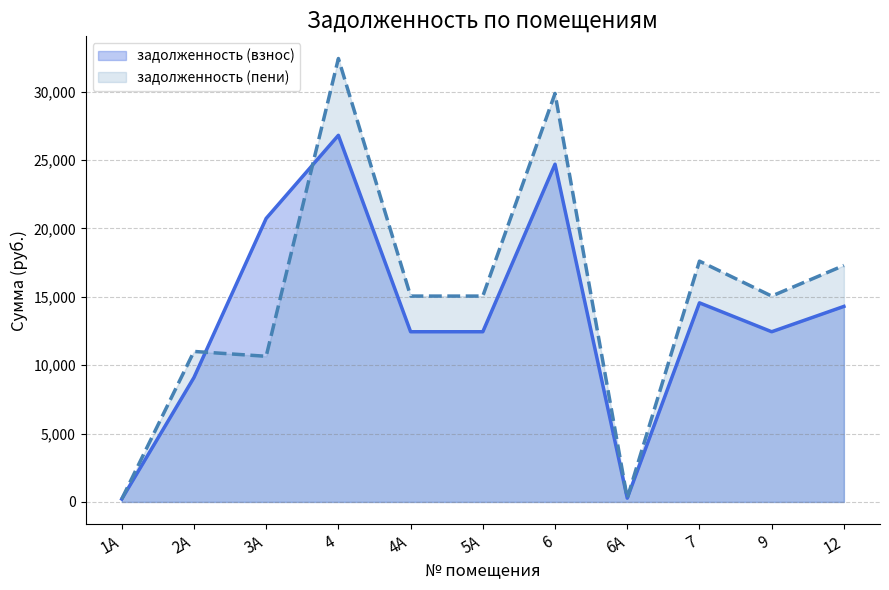

What is the maximum value shown in the chart?

32412.7